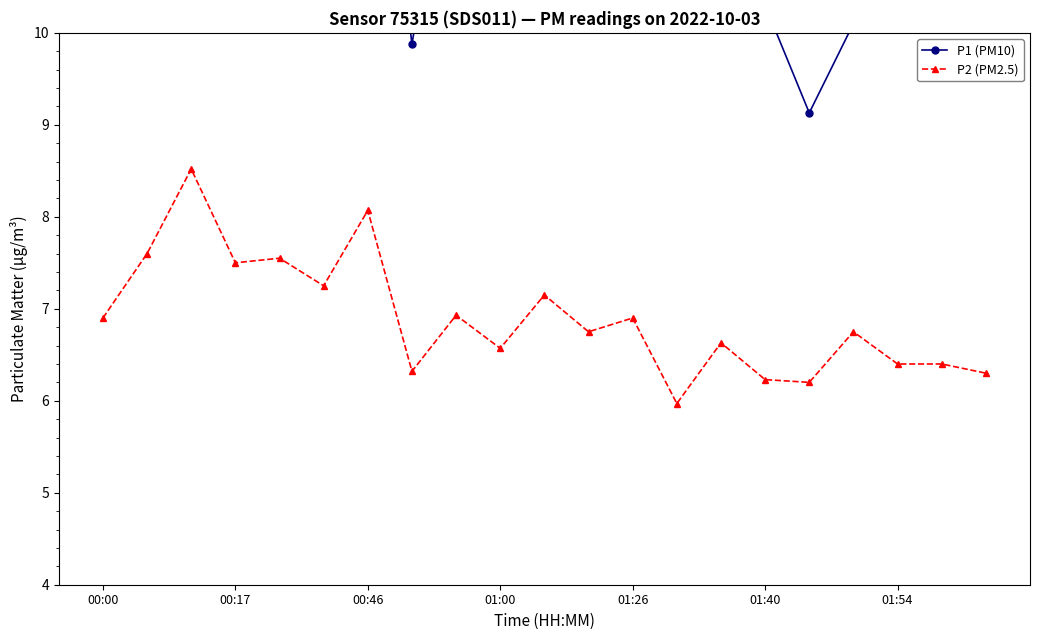

True or false: P2 (PM2.5) has a value of 2.0 at 01:40.

False